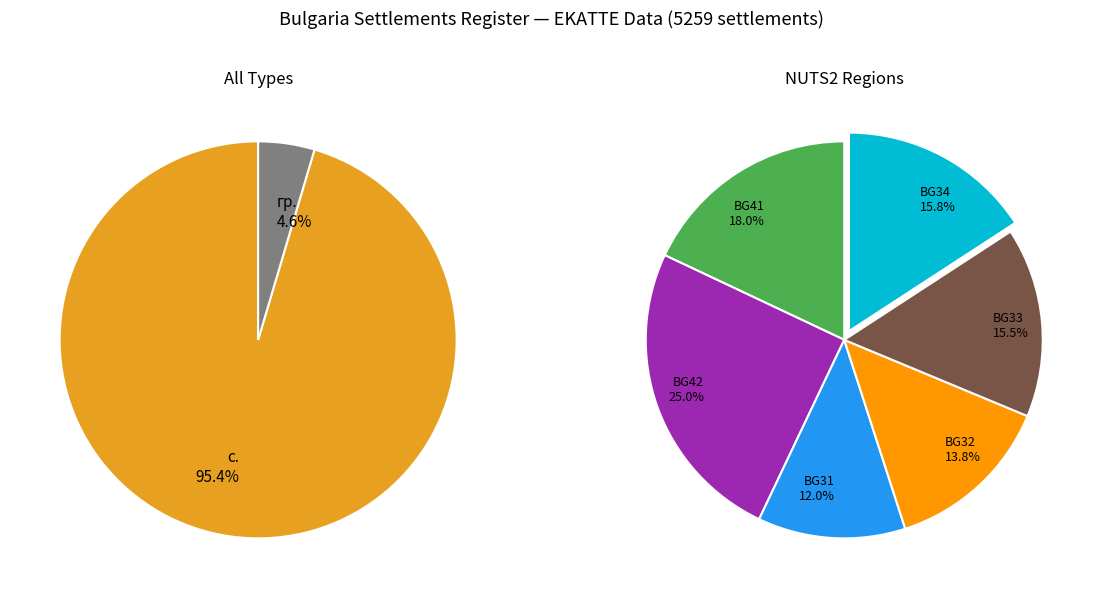

How many segments does this pie chart have?

6